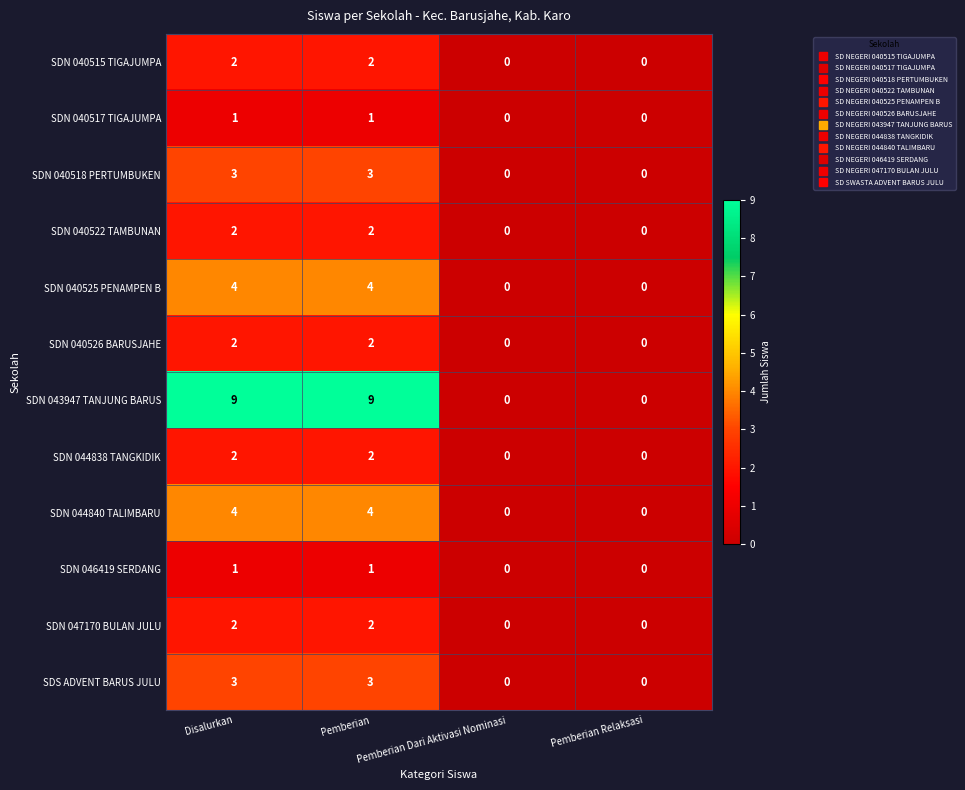

What is the greatest value displayed?

9